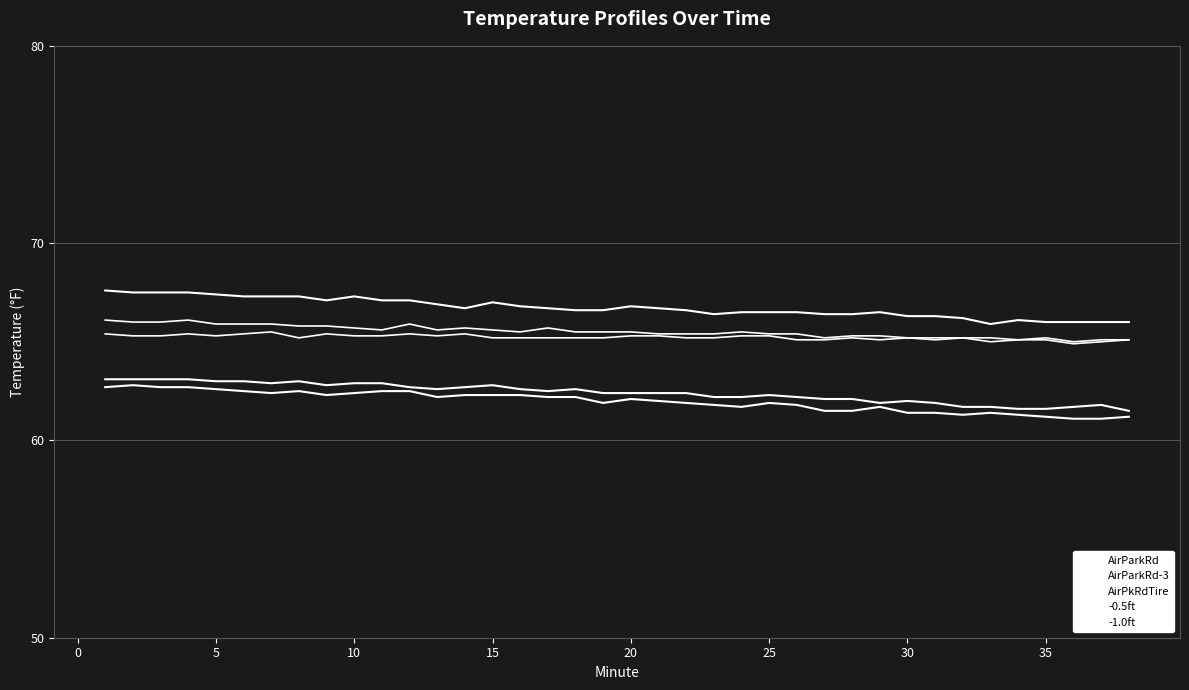

True or false: AirPkRdTire has more than 1 interior local peaks.

True